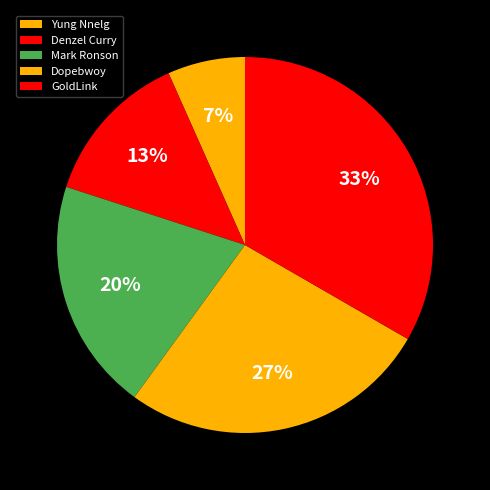

What is the largest slice in the pie chart?

GoldLink